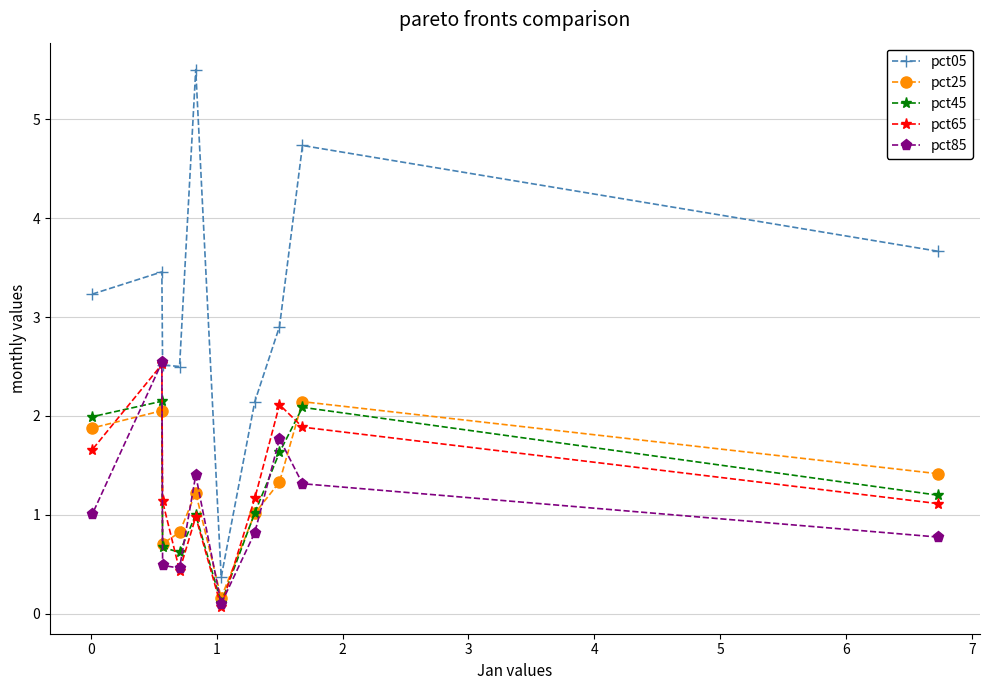

Which series has the largest range (max minus min)?

pct05